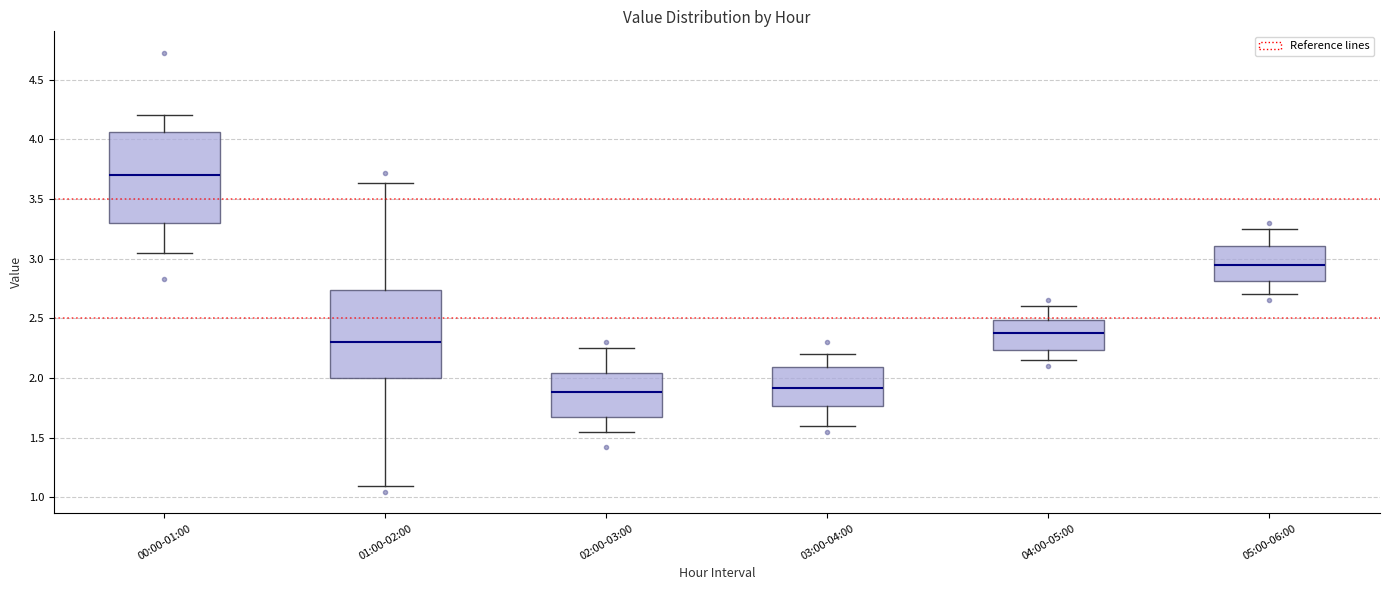

Where is the upper edge of the box for 01:00-02:00 on the y-axis? The values are not printed on the chart, so give them approximately, as read against the axis.

2.75